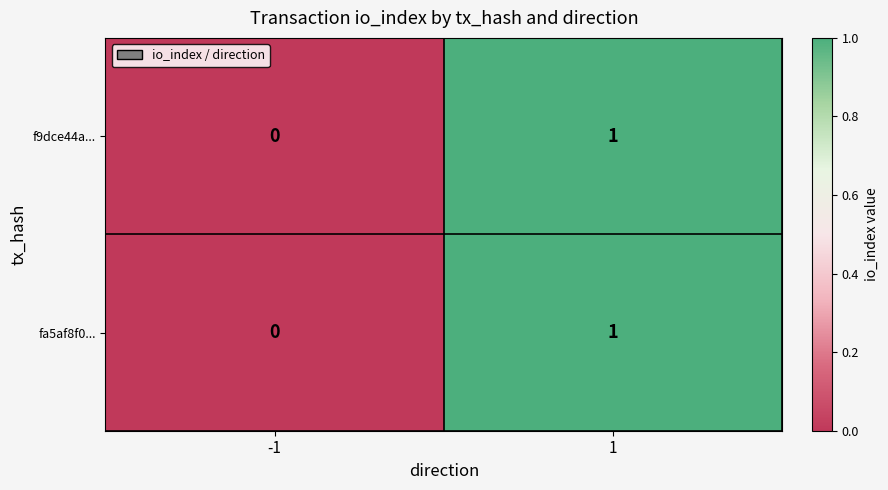

Reading left to right, what are all the values shown in this chart?

f9dce44a...: -1=0	1=1
fa5af8f0...: -1=0	1=1